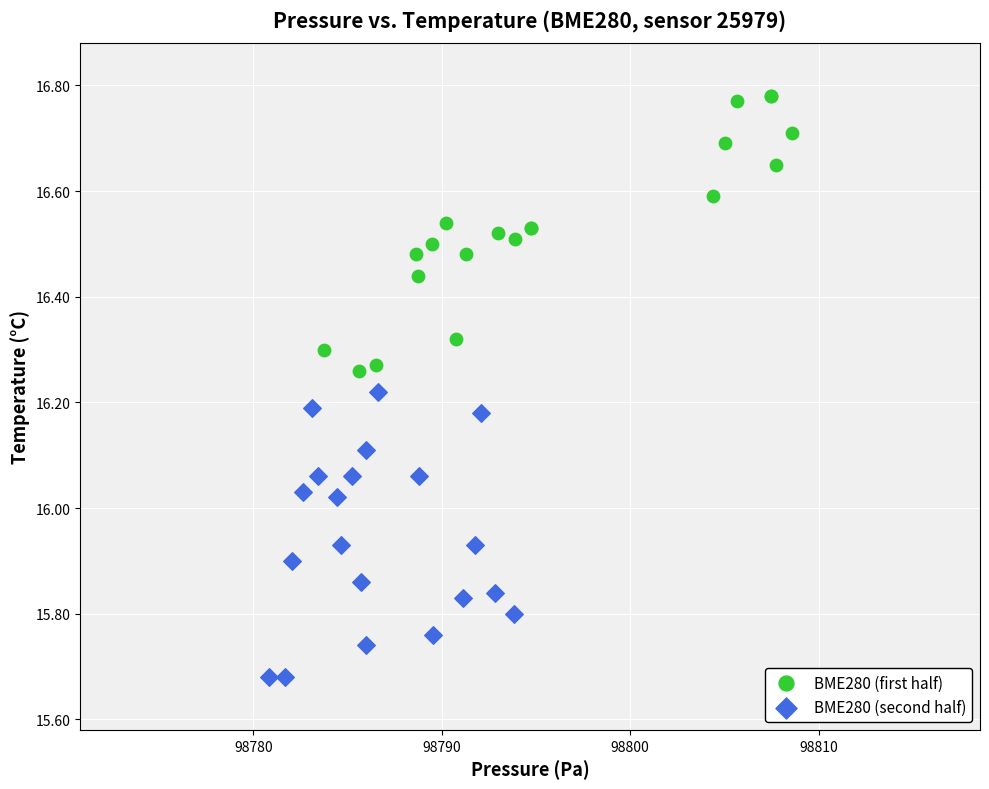

Which series reaches the maximum Y coordinate?

BME280 (first half)